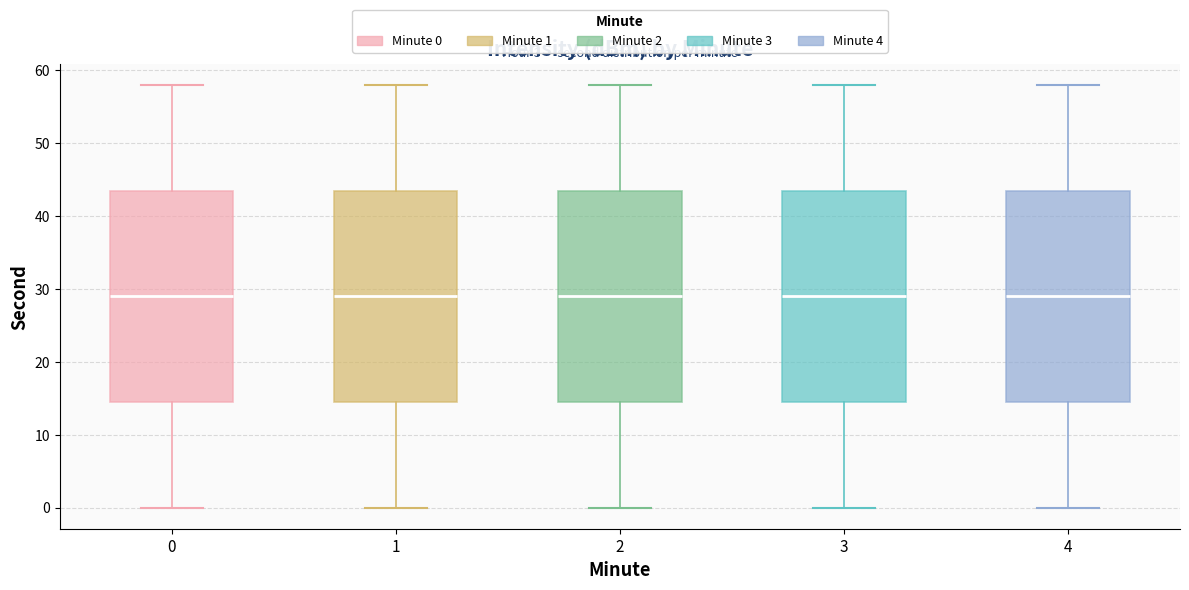

Reading left to right, transcribe this box plot: for each box, give where its median line is, the range the box spans, and where its two whiskers end, as read against the y-axis. The values are not printed on the chart, so give them approximately, as read against the axis.

0: median 29, box 15 to 44, whiskers 0 to 58
1: median 29, box 15 to 44, whiskers 0 to 58
2: median 29, box 15 to 44, whiskers 0 to 58
3: median 29, box 15 to 44, whiskers 0 to 58
4: median 29, box 15 to 44, whiskers 0 to 58